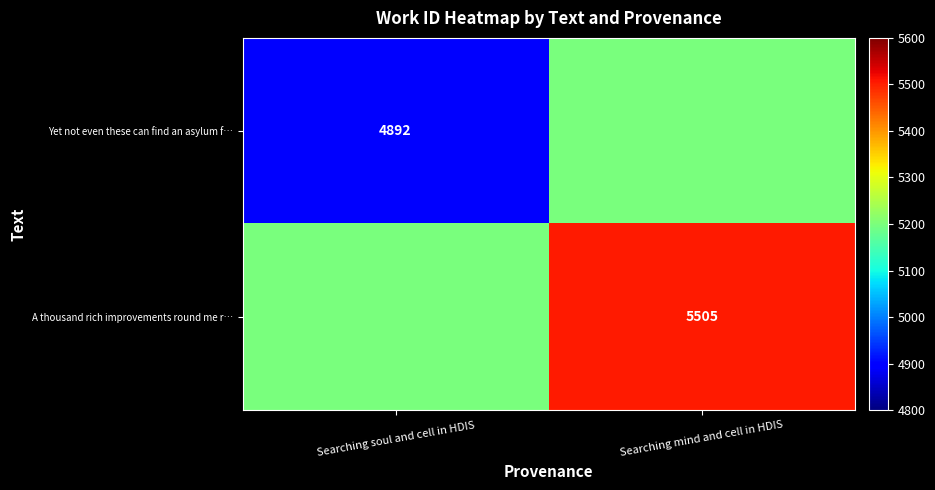

Count the number of categories in the chart.

2